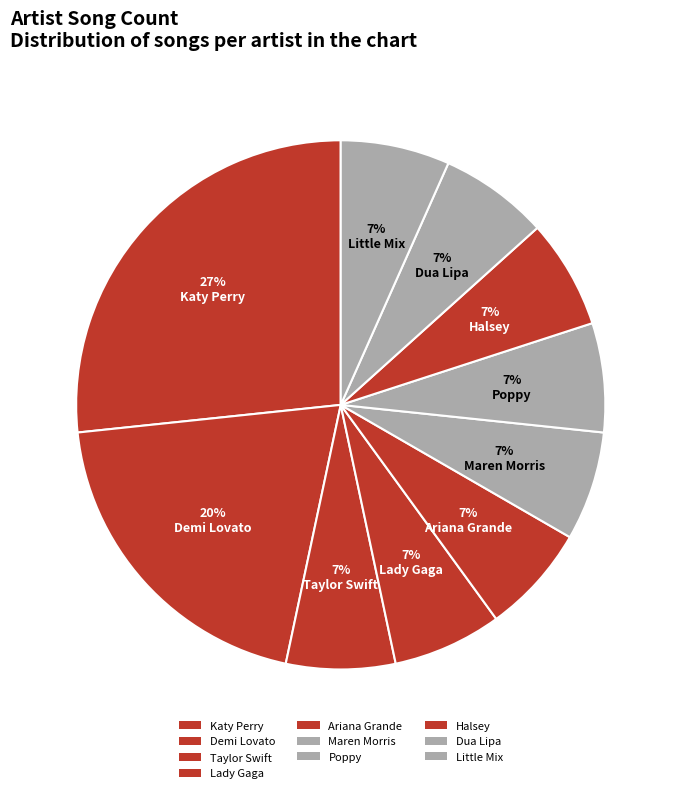

How many slices are in this pie chart?

10